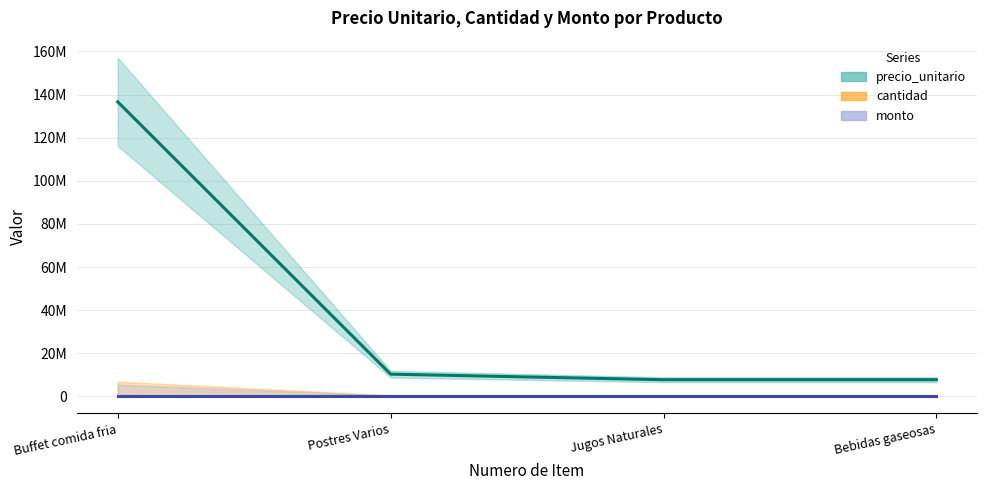

How many series are shown in this chart?

3